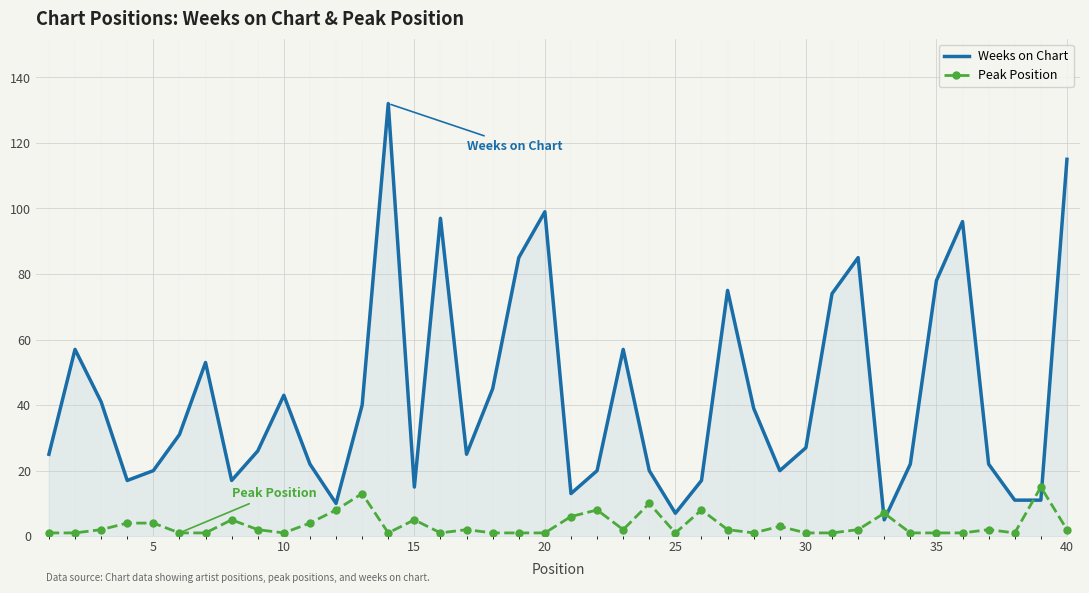

What is the difference between the maximum and minimum values in the Peak Position series?

14